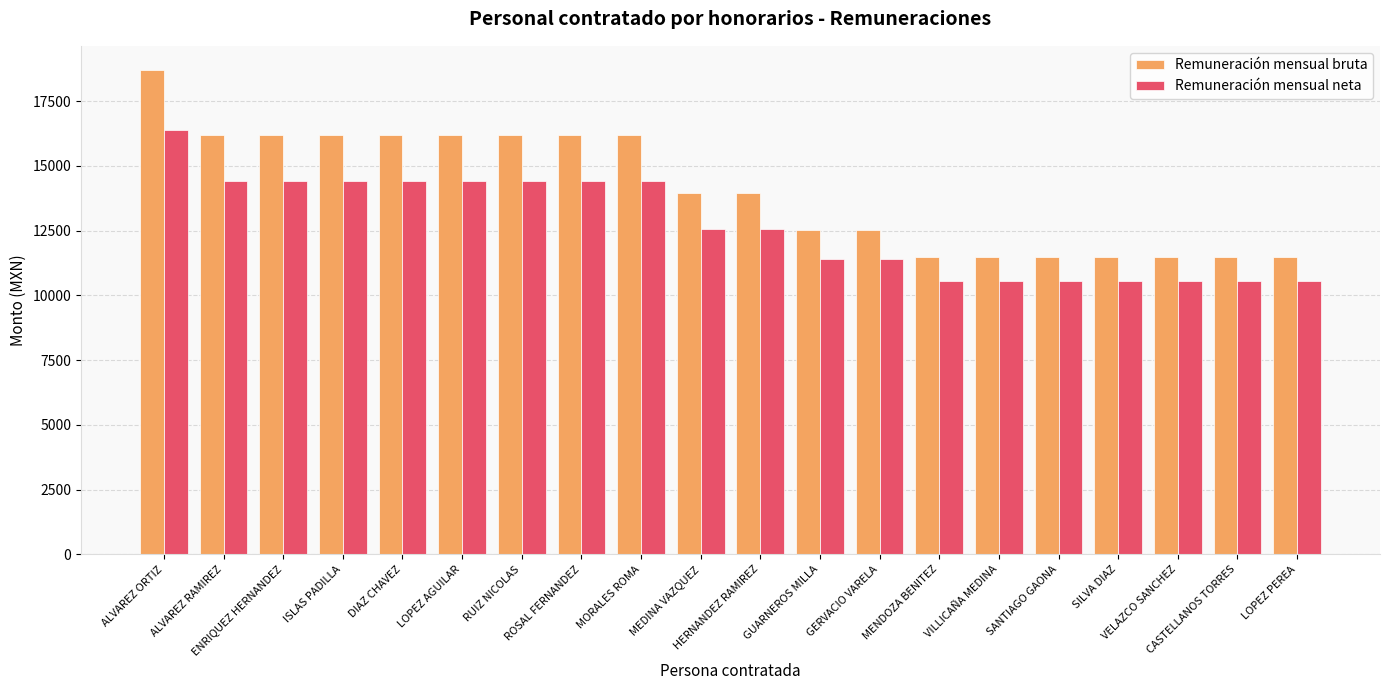

List the series in order of their peak value, lowest first.

Remuneración mensual neta, Remuneración mensual bruta